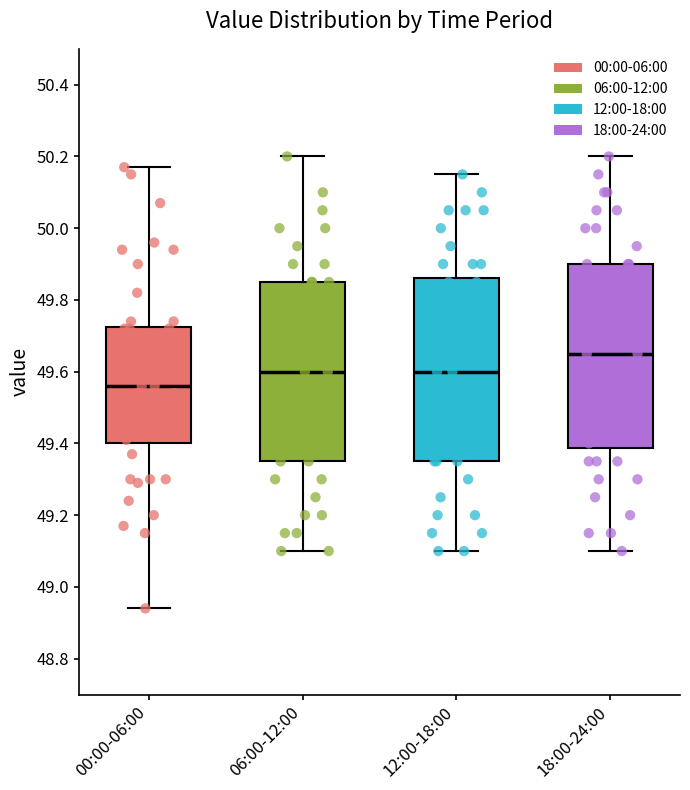

Where does the upper whisker of the box for 00:00-06:00 end on the y-axis? The values are not printed on the chart, so give them approximately, as read against the axis.

50.18